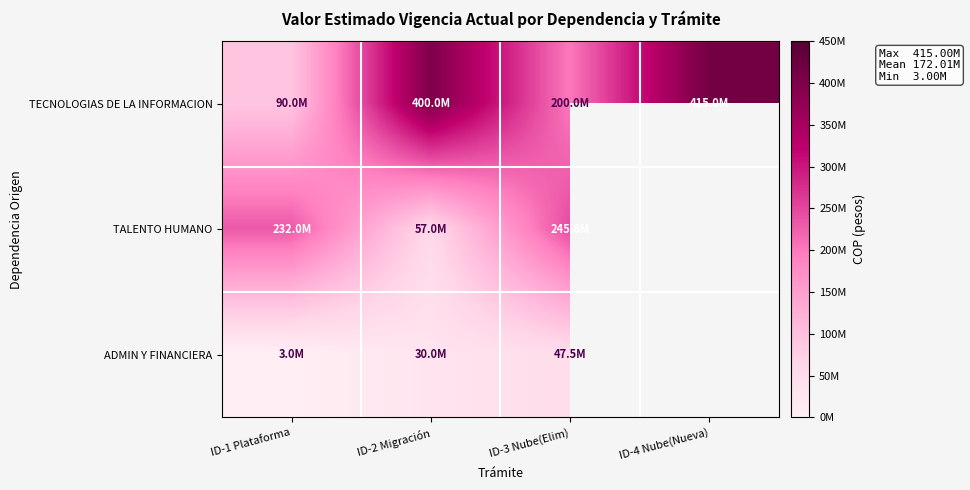

What is the total value across all series at ID-1 Plataforma?

324998682.0